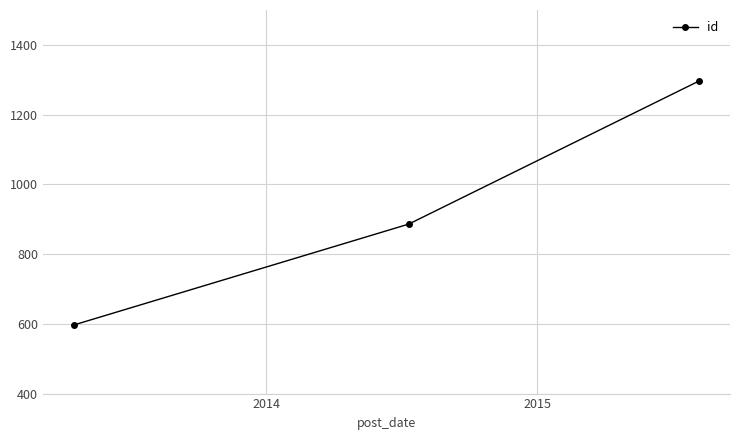

Count the values in the range 597 to 1296.

3